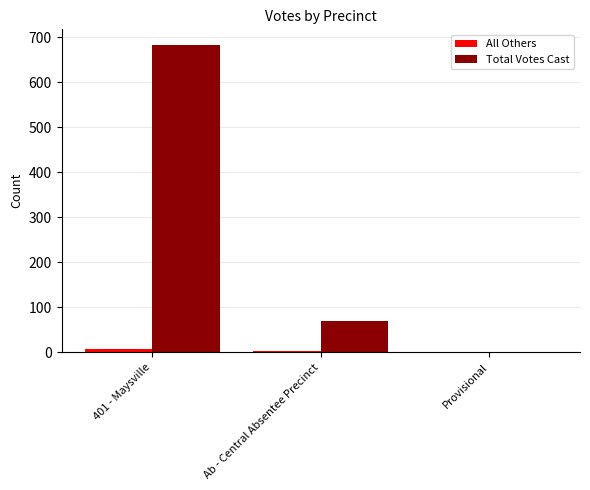

The value of Total Votes Cast at 401 - Maysville is 1032. True or false?

False